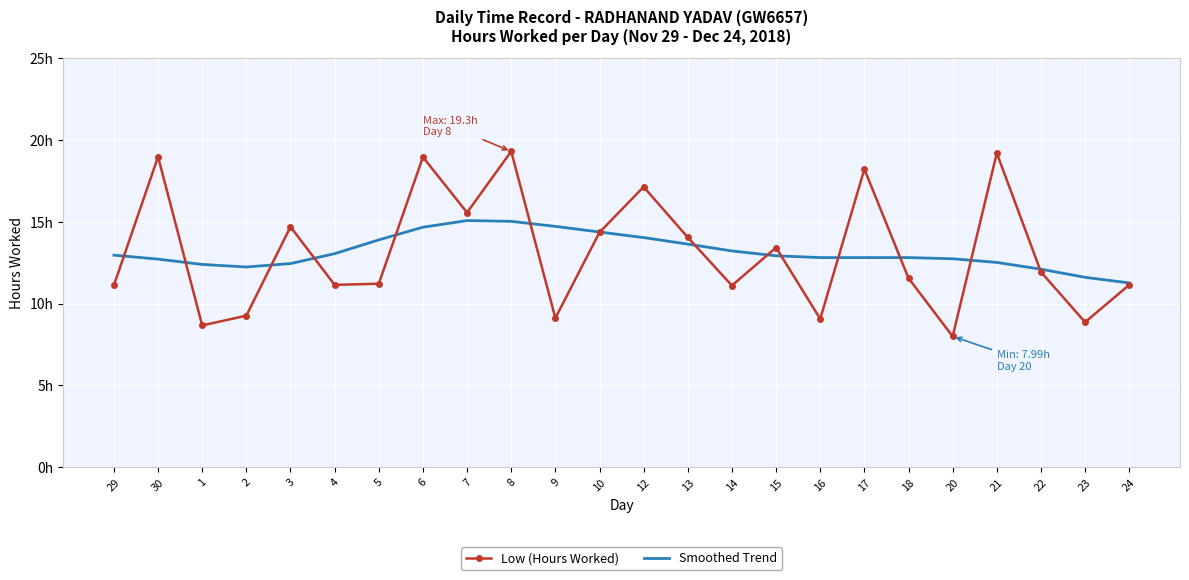

Is it true that Low (Hours Worked) equals 18.8 at 4?

False